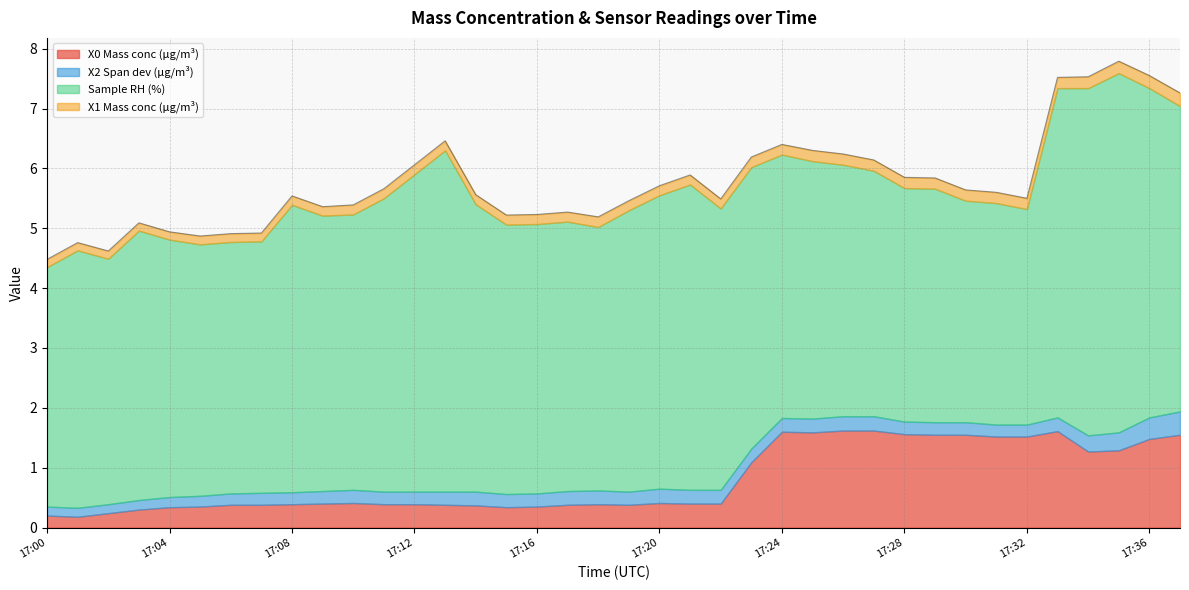

What is the difference between the second highest and second lowest values in the X1 Mass conc (μg/m³) series?

0.1